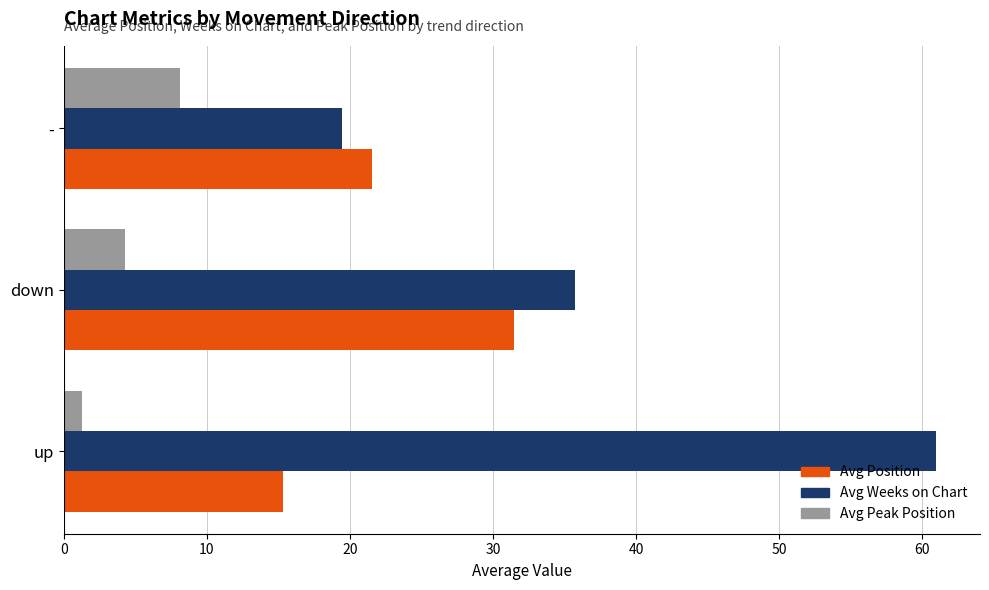

How many values in the Avg Weeks on Chart series are below 35?

1